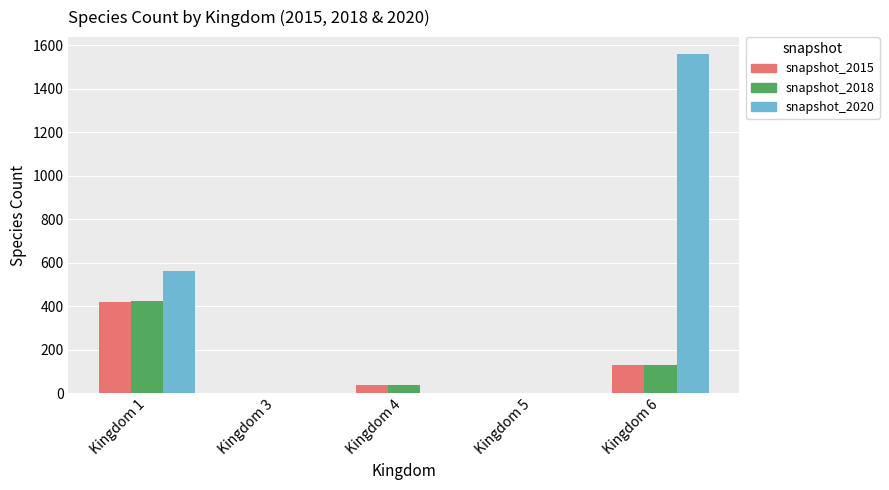

At which category is the sum across all series the highest?

Kingdom 6